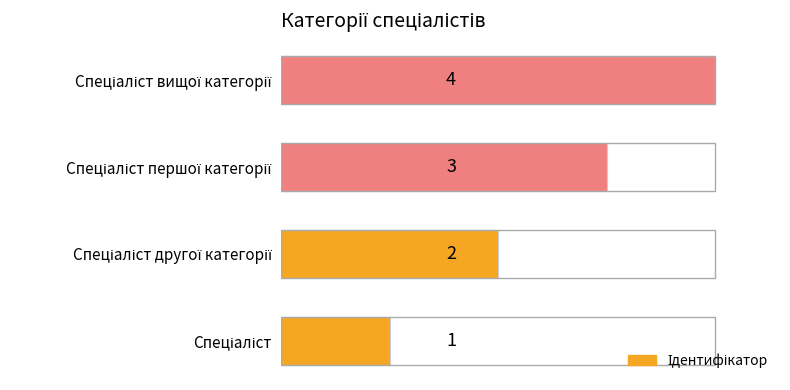

What is the sum of all values?

10